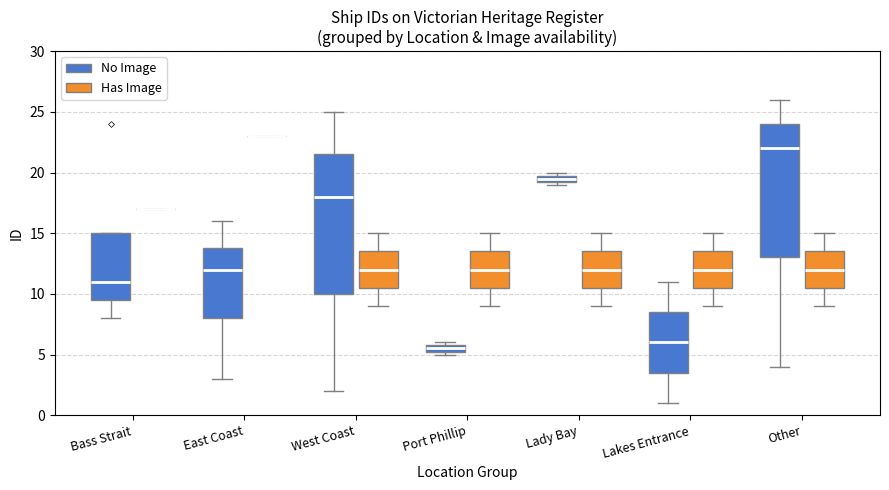

Which box is the tallest, from its lower edge to its upper edge?

West Coast (No Image)